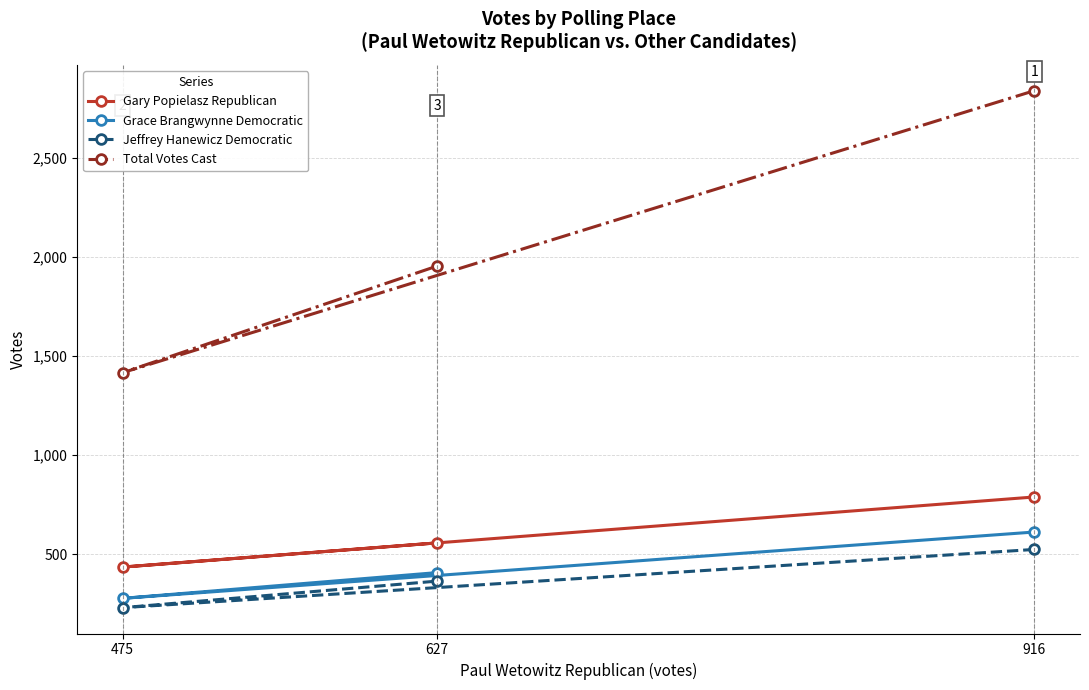

Where is Grace Brangwynne Democratic nearest to the value 444?

627